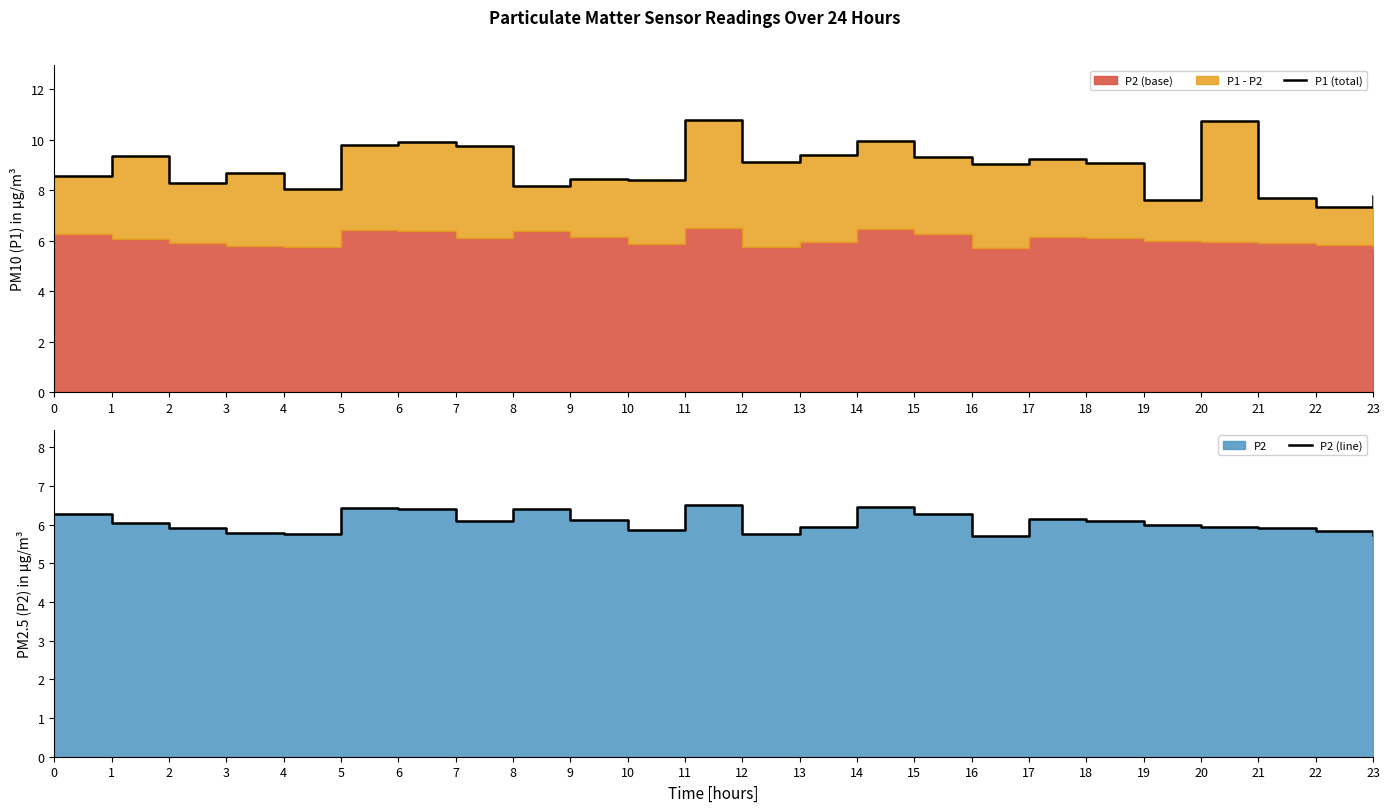

At which label is P2 (line) closest to 6?

19